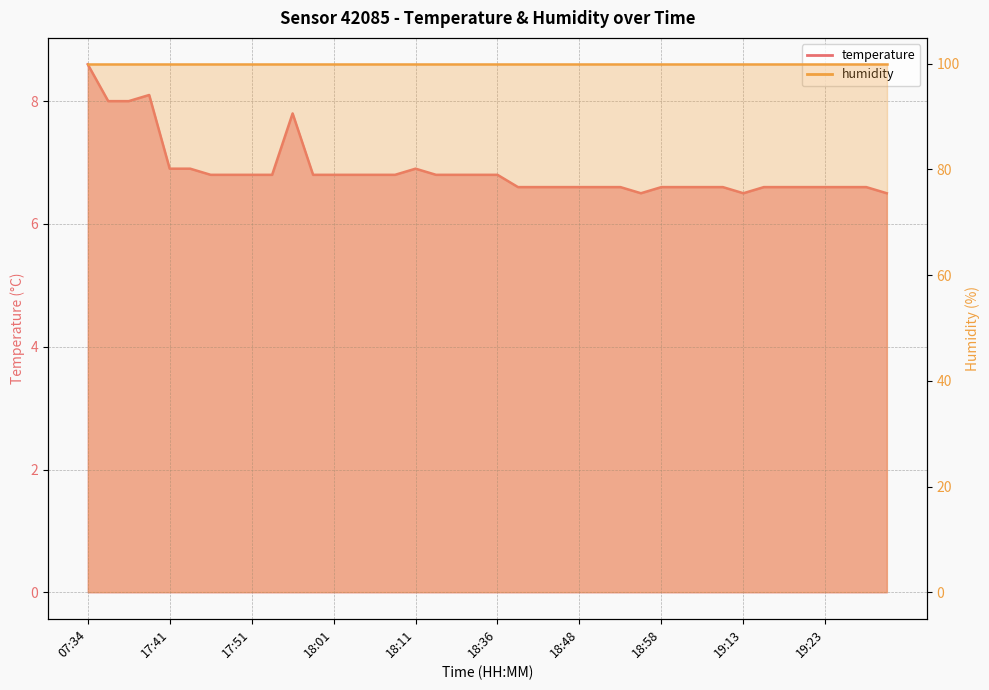

What is the value of the 2nd point from the left?

8.0